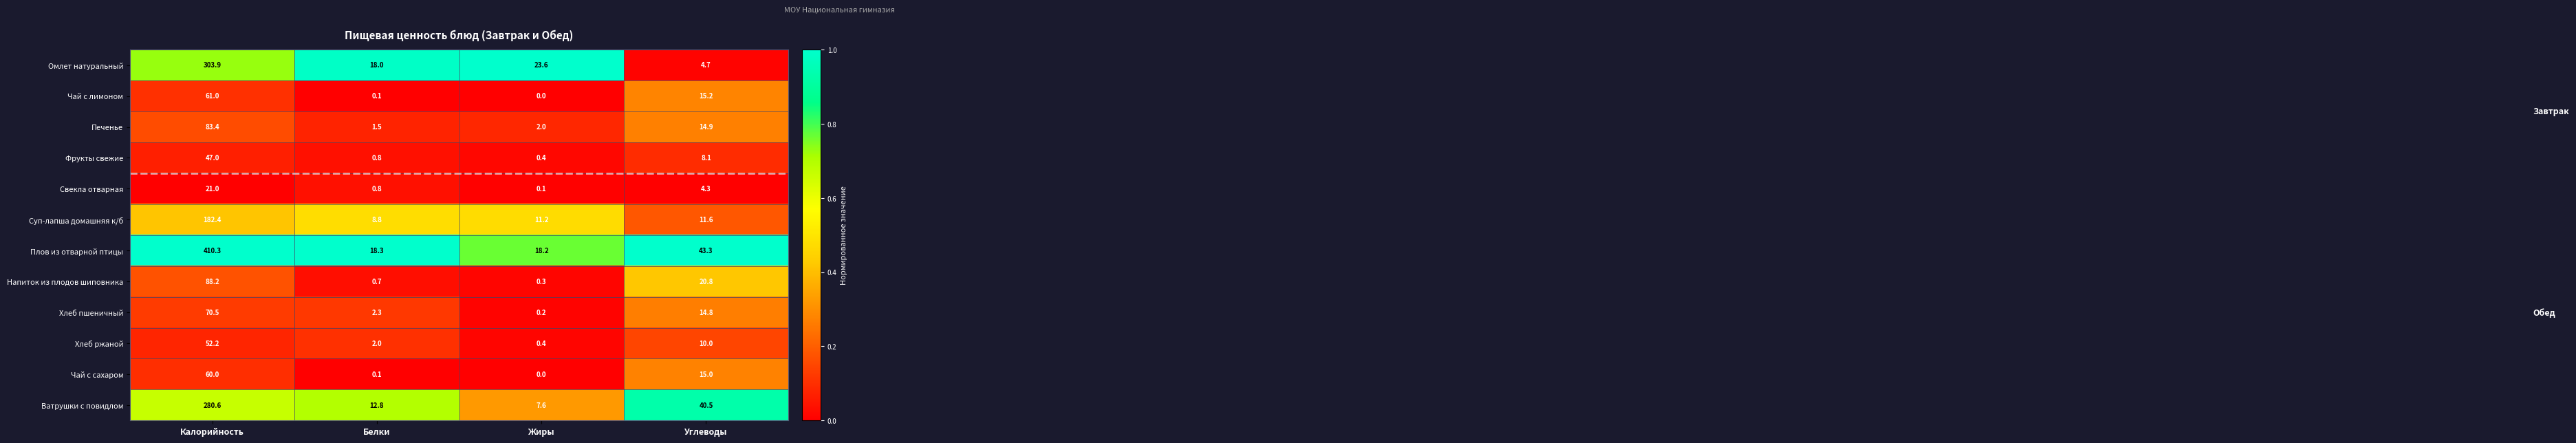

What is the sum of all Хлеб ржаной values?

64.6